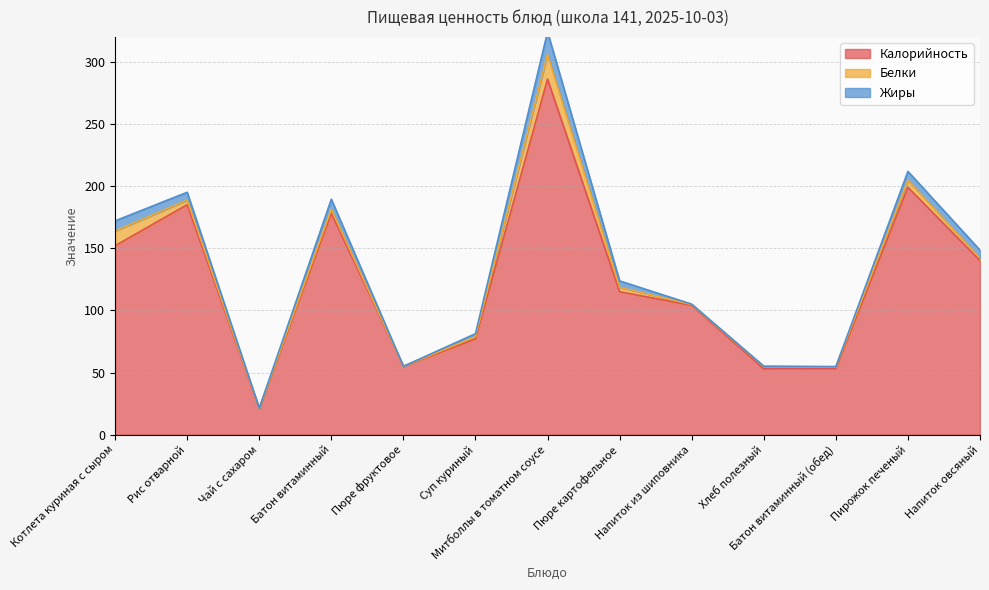

Does the chart have visible grid lines?

Yes